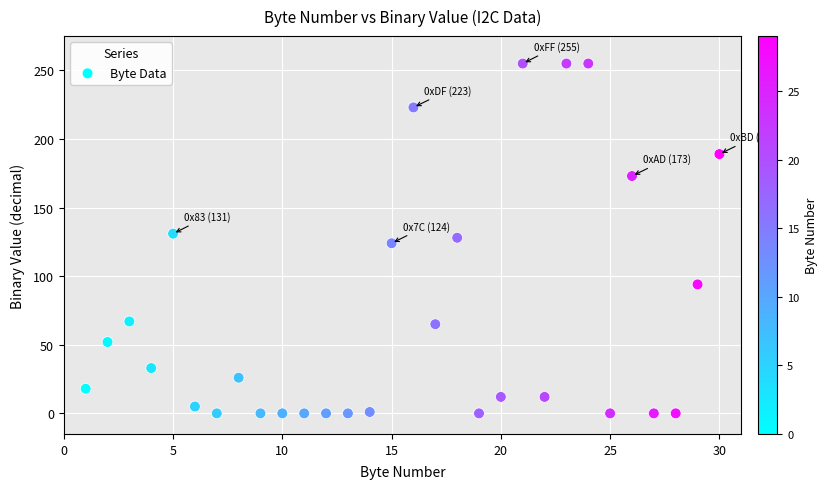

What is the range of Y values (max minus min)?

255